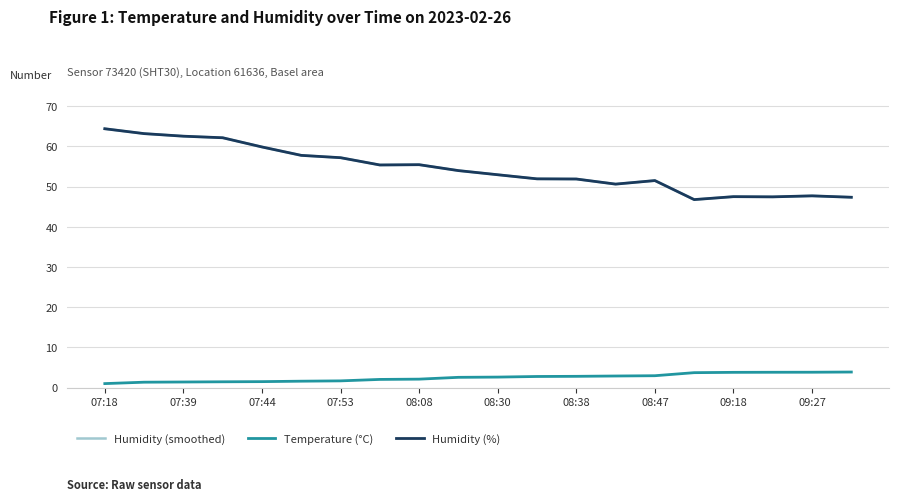

Does the chart have visible grid lines?

Yes